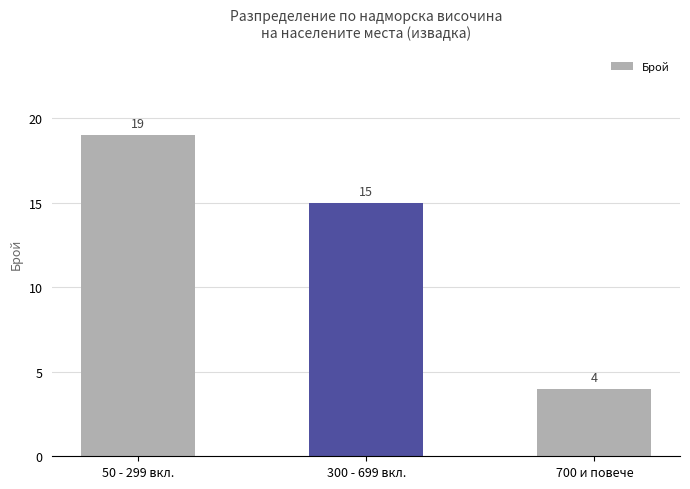

What is the ratio of the value at 300 - 699 вкл. to the value at 50 - 299 вкл.?

0.8